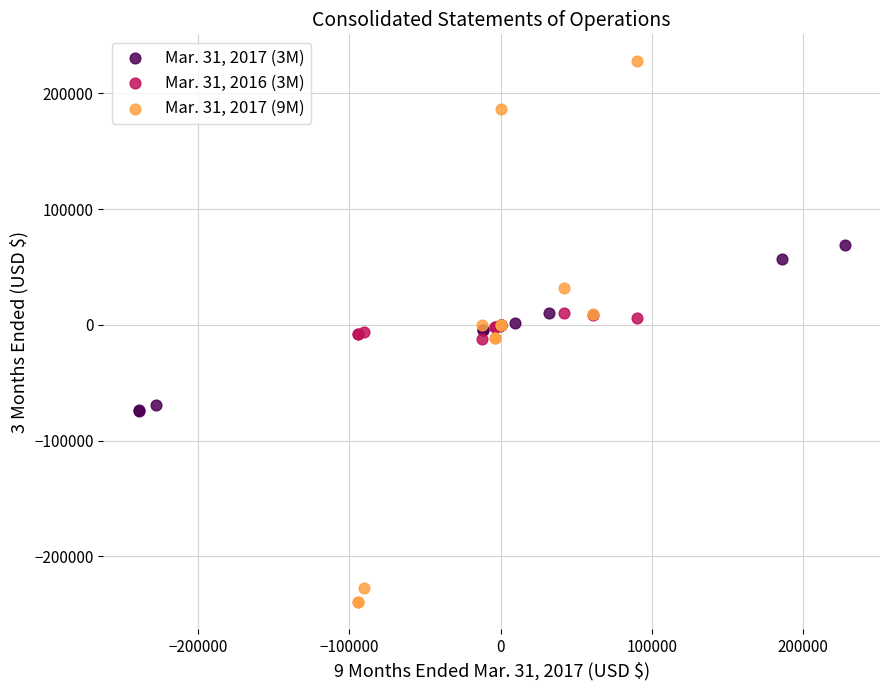

Which series contains the lowest Y value?

Mar. 31, 2017 (9M)